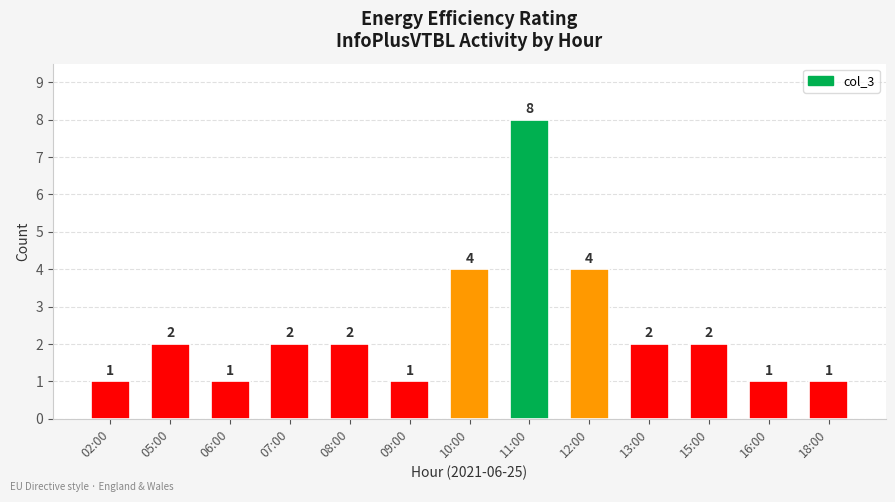

Reading left to right, list all the values displayed in this chart.

1	2	1	2	2	1	4	8	4	2	2	1	1